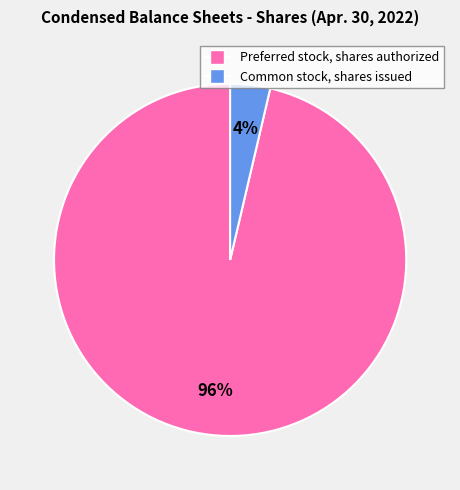

Count the number of slices in the pie.

2